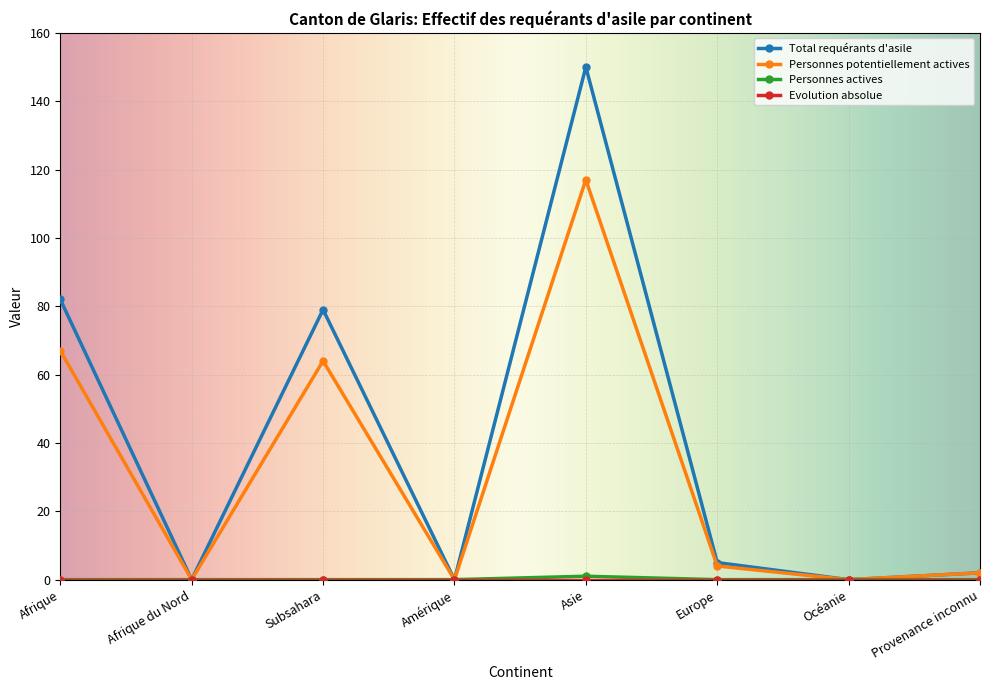

What is the label of the 6th point from the right?

Subsahara